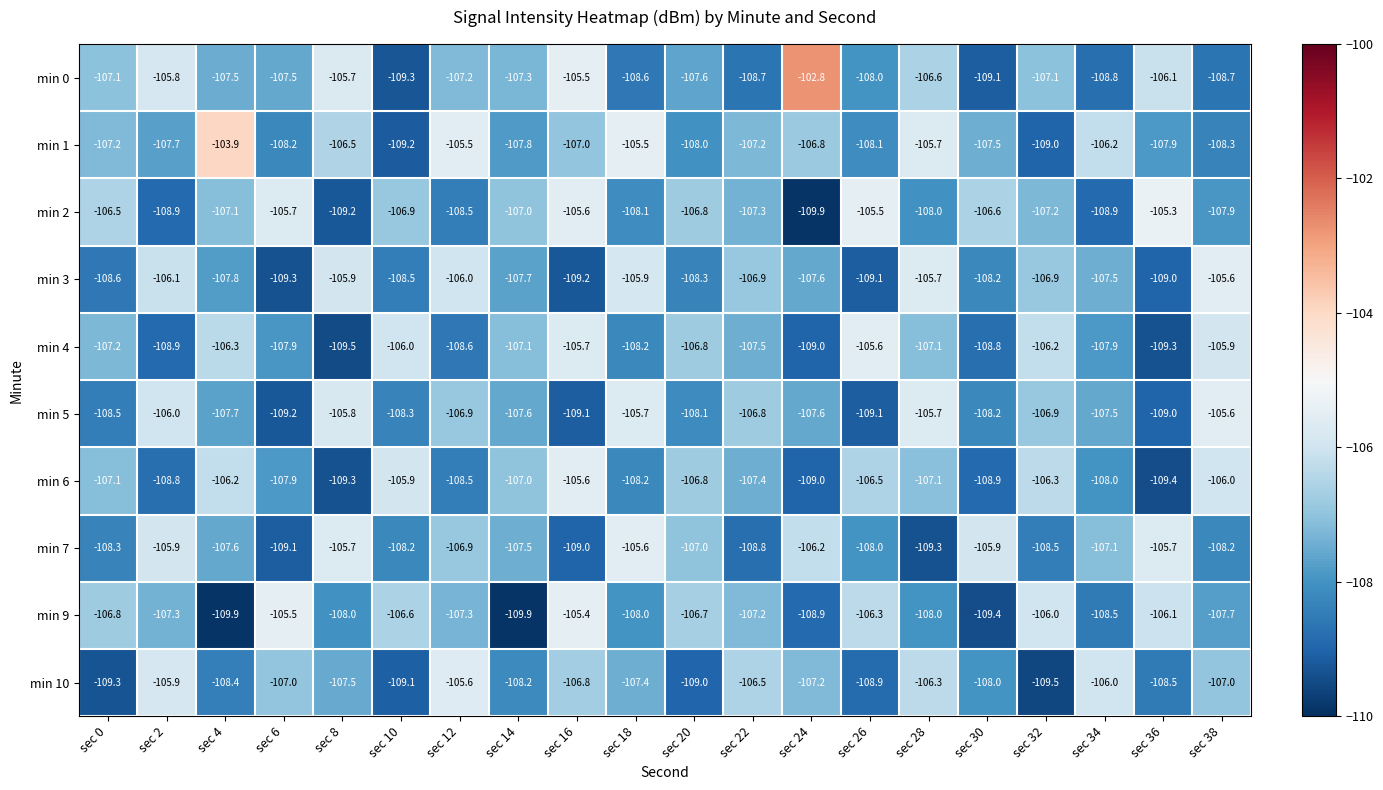

Read the min 9 value at sec 22.

-107.2